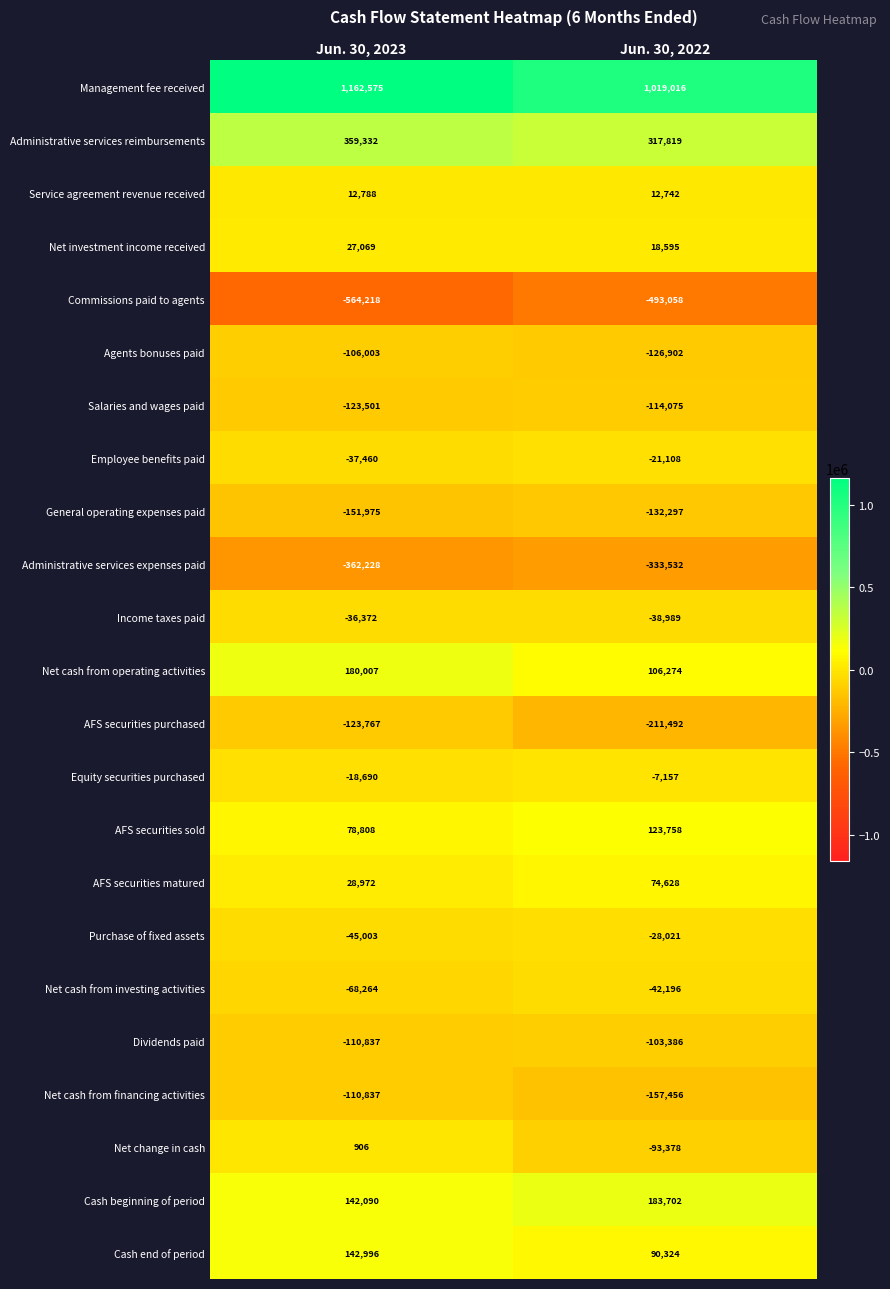

At which category is the sum across all series the highest?

Jun. 30, 2023